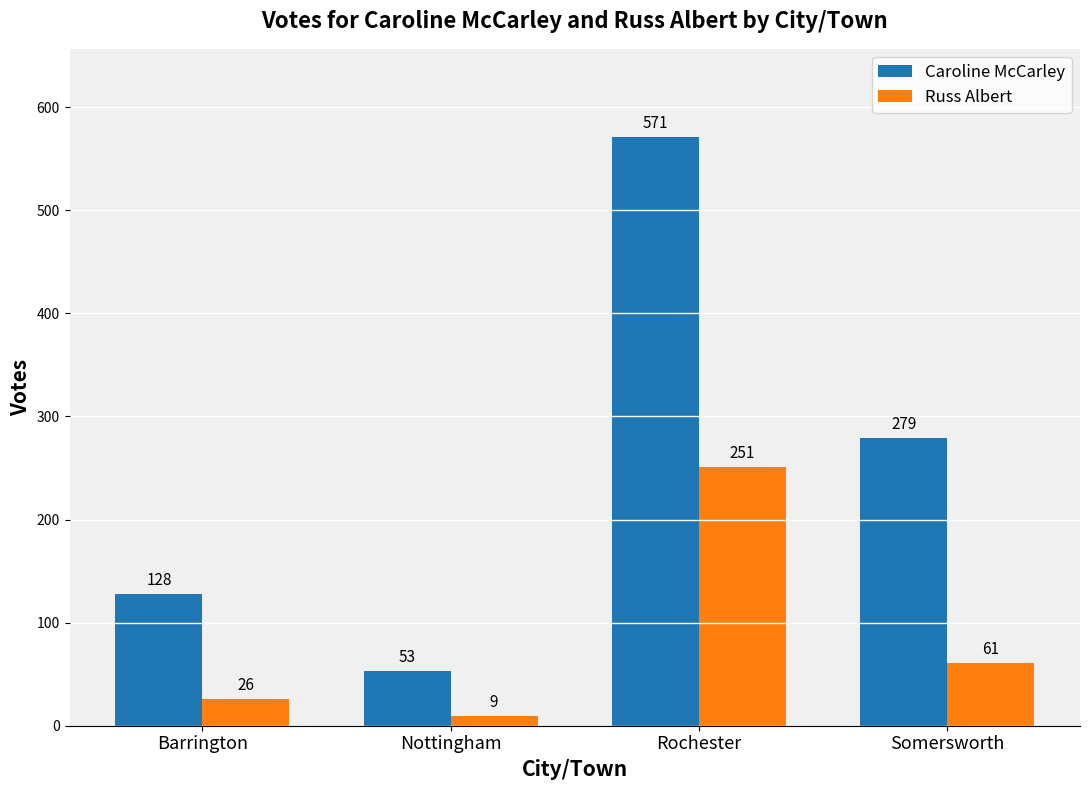

Reading left to right, transcribe all the data shown in this chart.

Caroline McCarley: Barrington=128	Nottingham=53	Rochester=571	Somersworth=279
Russ Albert: Barrington=26	Nottingham=9	Rochester=251	Somersworth=61